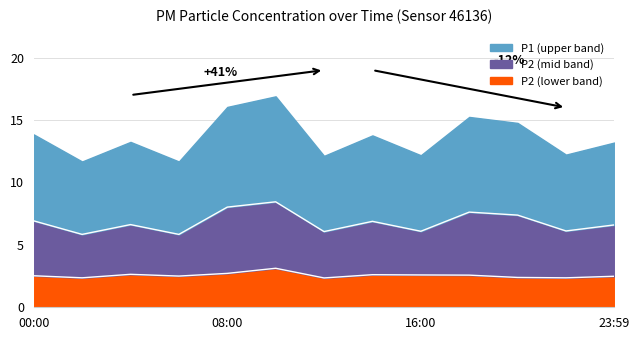

What is the difference between the P1 values at 08:00 and 16:00?

1.9